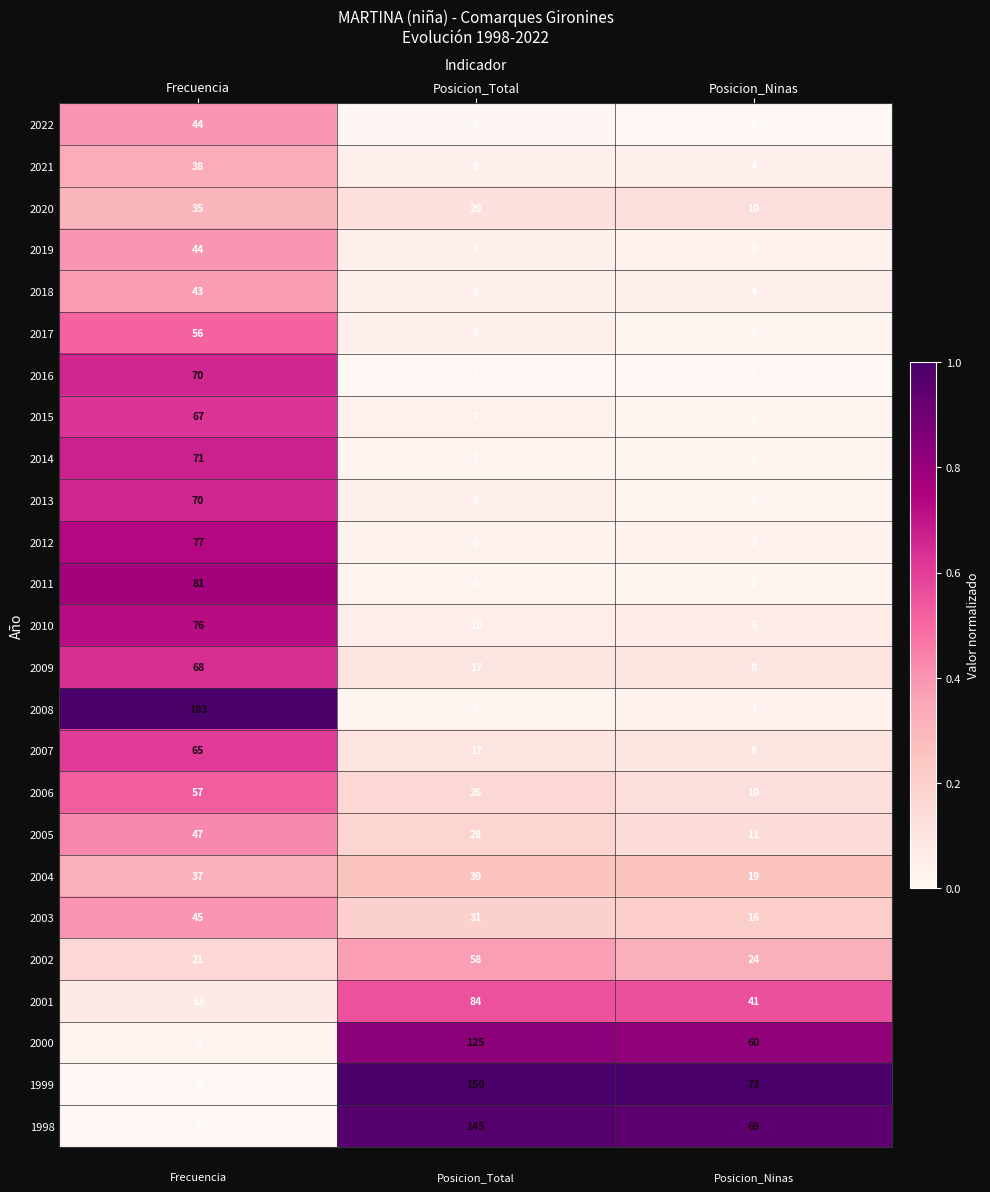

The 1998 series shows 2 at Frecuencia. True or false?

False